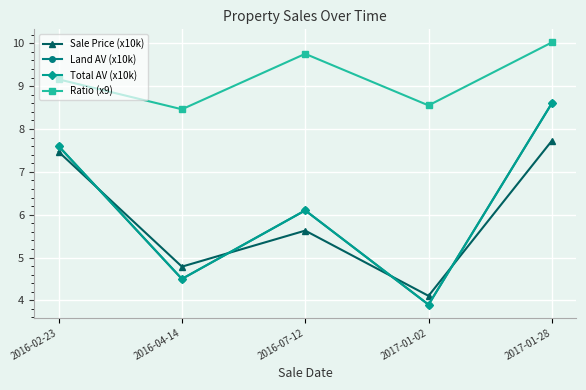

What is the difference between the maximum and minimum values in the Ratio (x9) series?

1.6